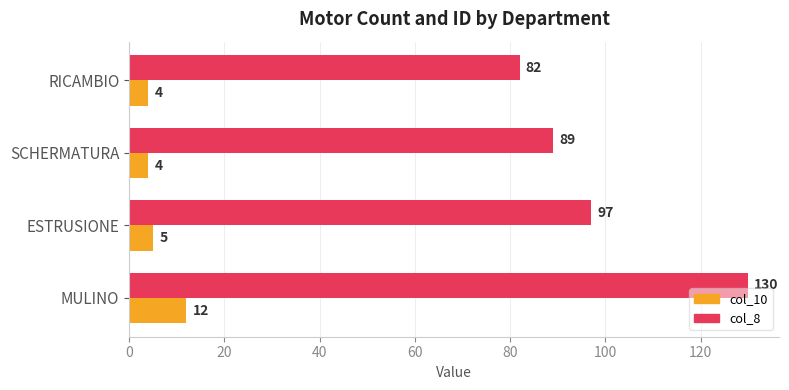

Which series changed the most between MULINO and RICAMBIO?

col_8